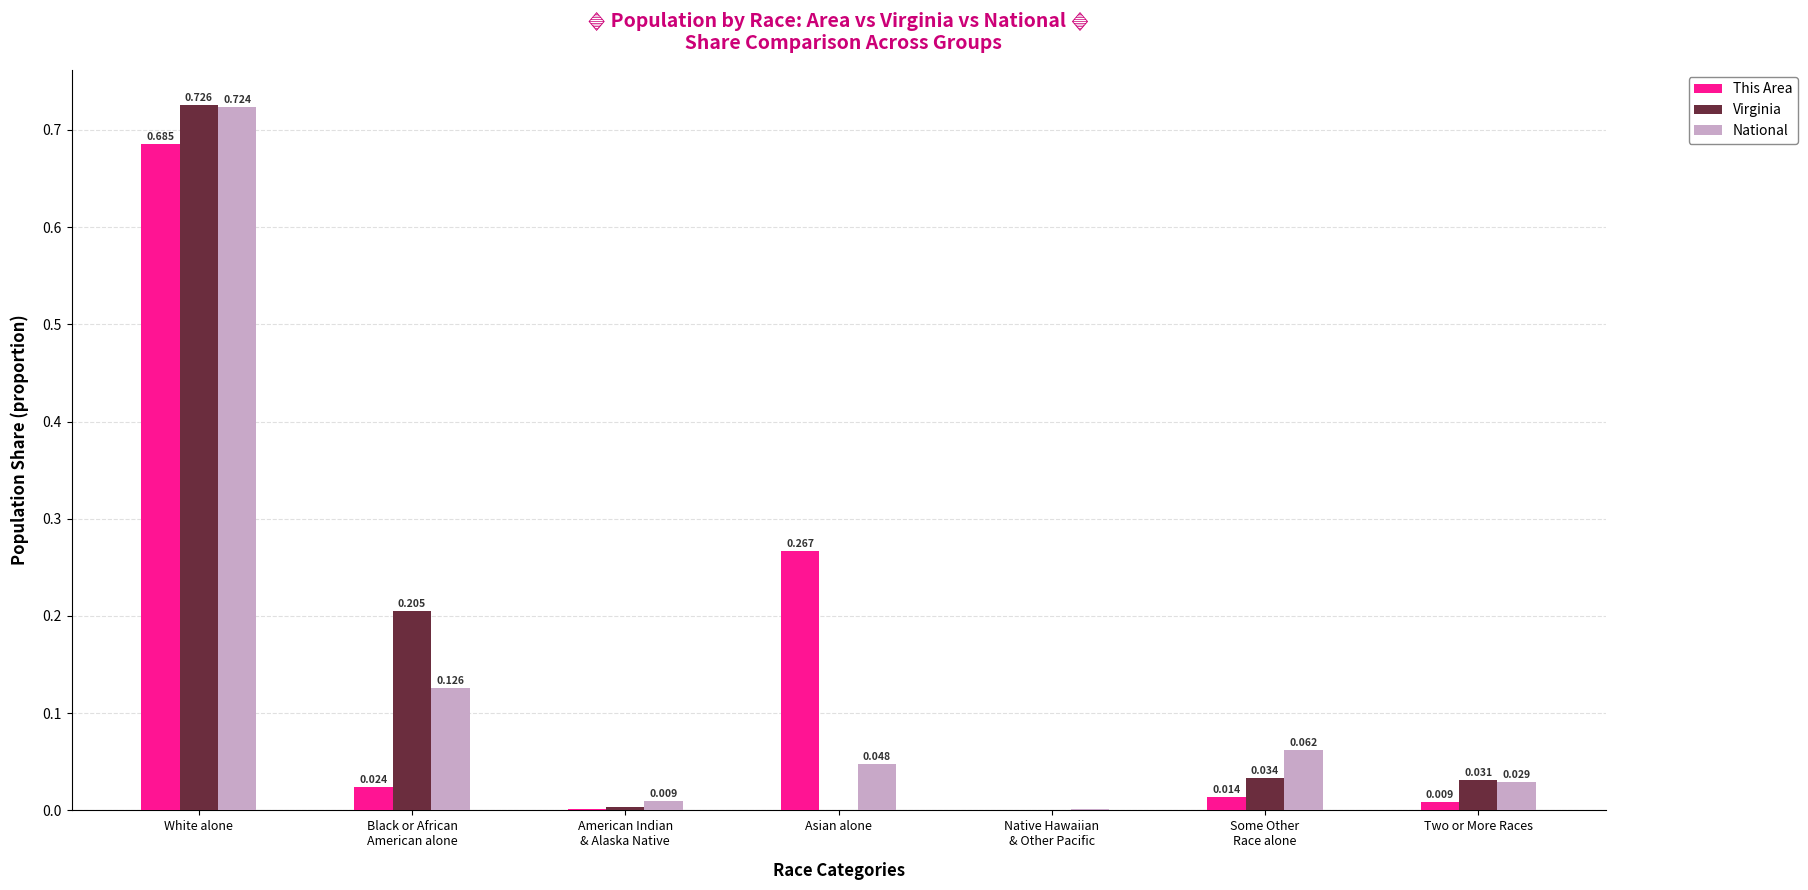

At which category is the sum across all series the highest?

White alone